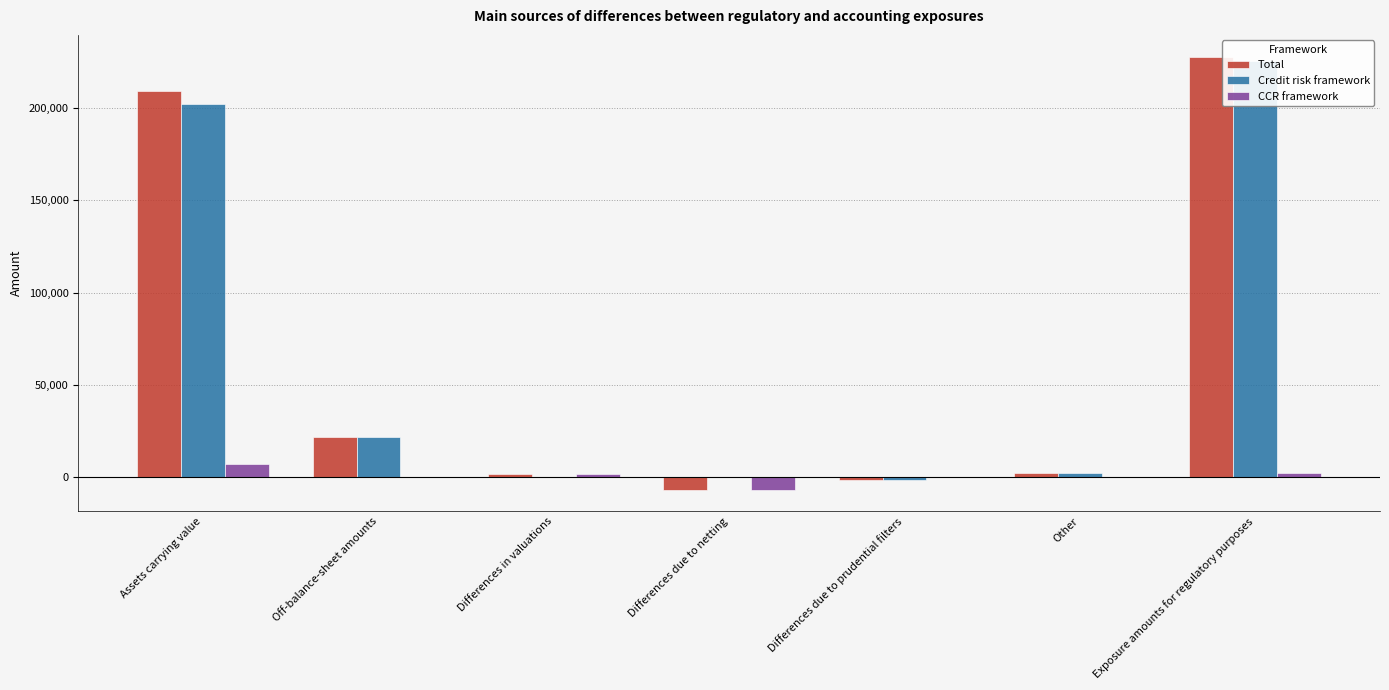

At which label is Credit risk framework closest to 111881?

Off-balance-sheet amounts